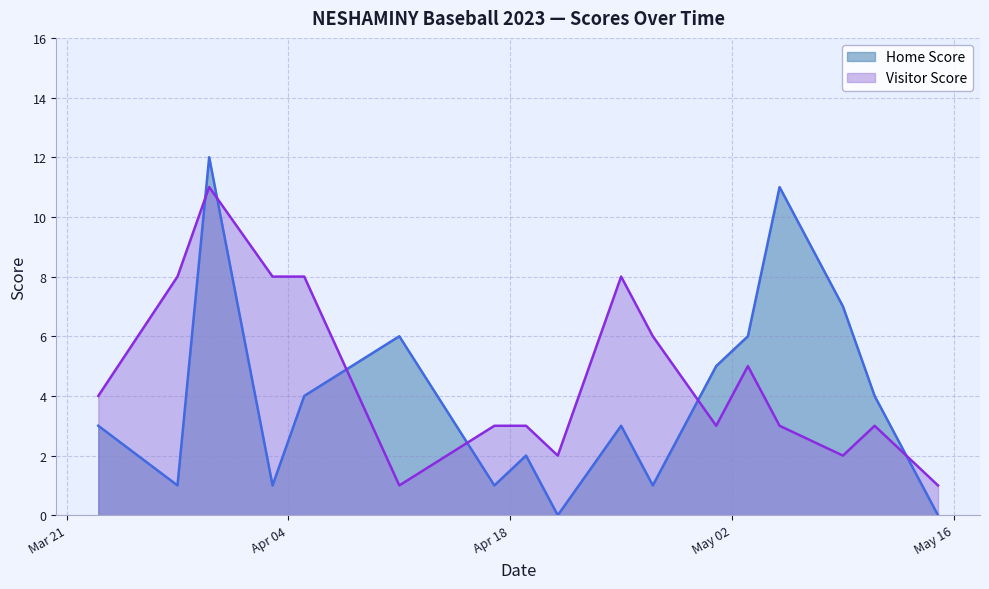

What position from the right is 2023-05-11?

2